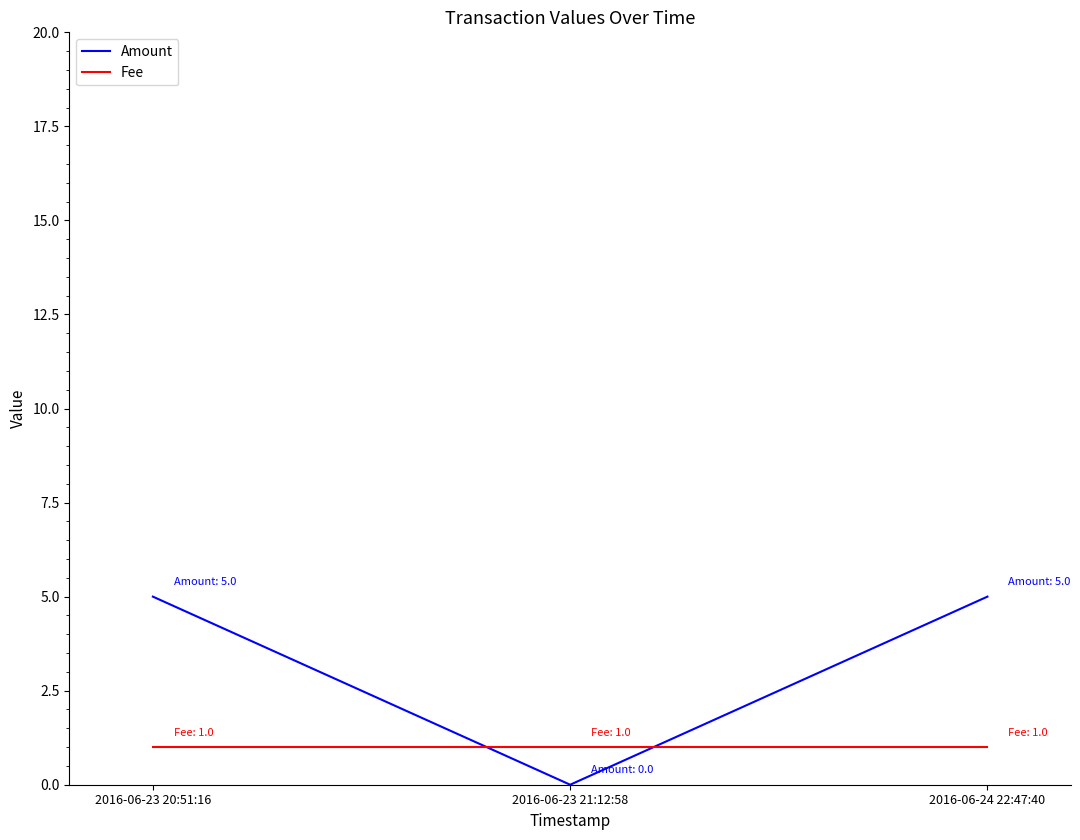

At which label does Amount reach its minimum?

2016-06-23 21:12:58